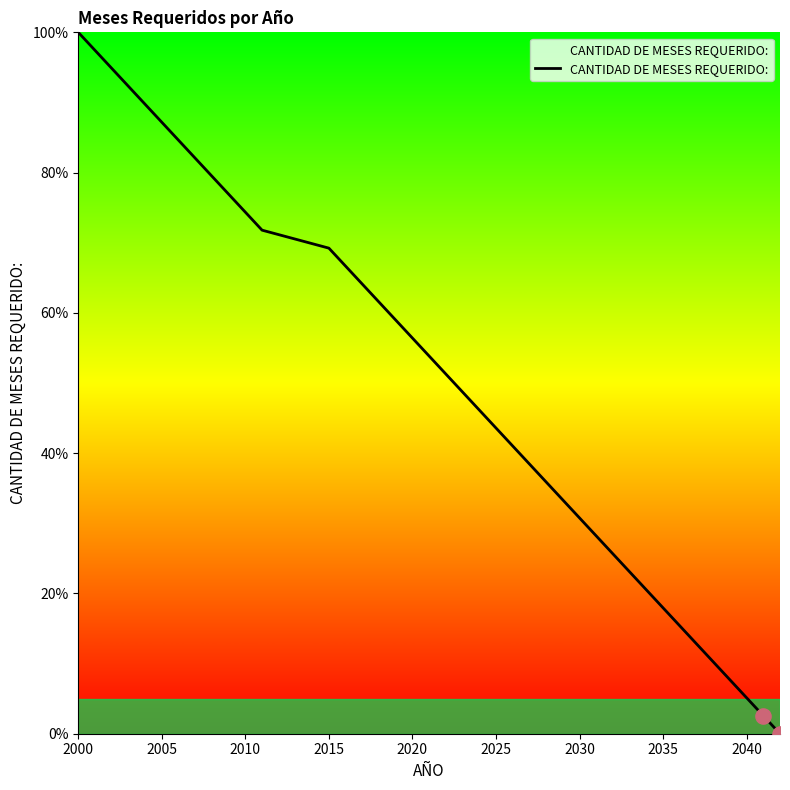

What is the difference between the maximum and minimum values?

100.0